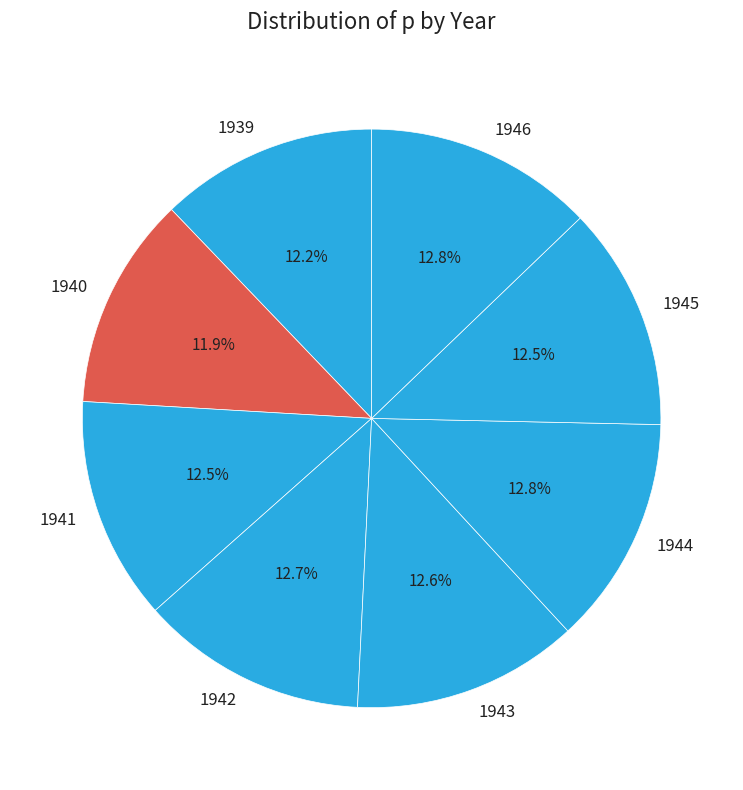

Count the number of slices in the pie.

8